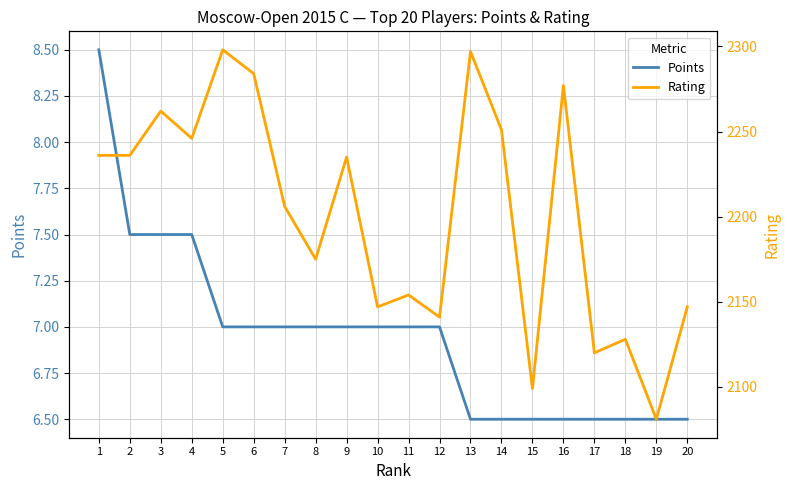

At which category does Rating reach its first local peak?

3